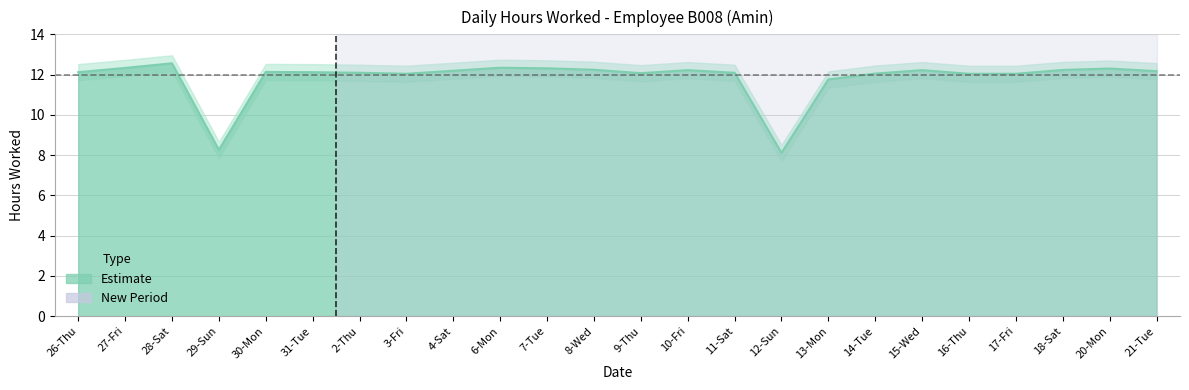

Rank the categories by value from lowest to highest.

12-Sun, 29-Sun, 13-Mon, 3-Fri, 16-Thu, 17-Fri, 14-Tue, 9-Thu, 2-Thu, 11-Sat, 26-Thu, 31-Tue, 30-Mon, 21-Tue, 4-Sat, 10-Fri, 15-Wed, 18-Sat, 8-Wed, 20-Mon, 7-Tue, 27-Fri, 6-Mon, 28-Sat